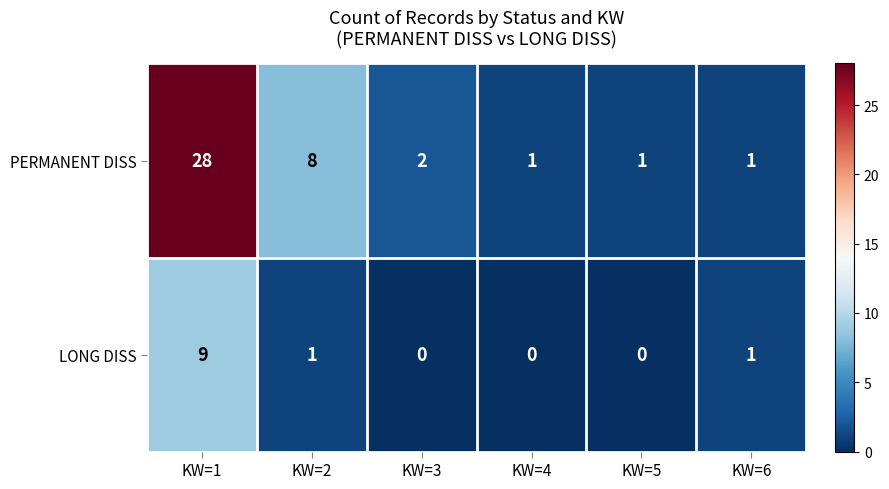

Which series has the largest range (max minus min)?

PERMANENT DISS